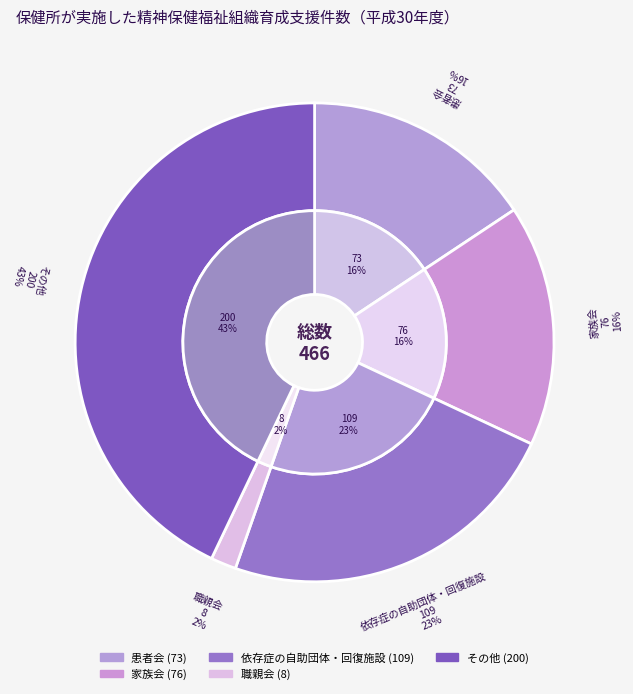

Is it true that その他 is 43% of the pie?

True